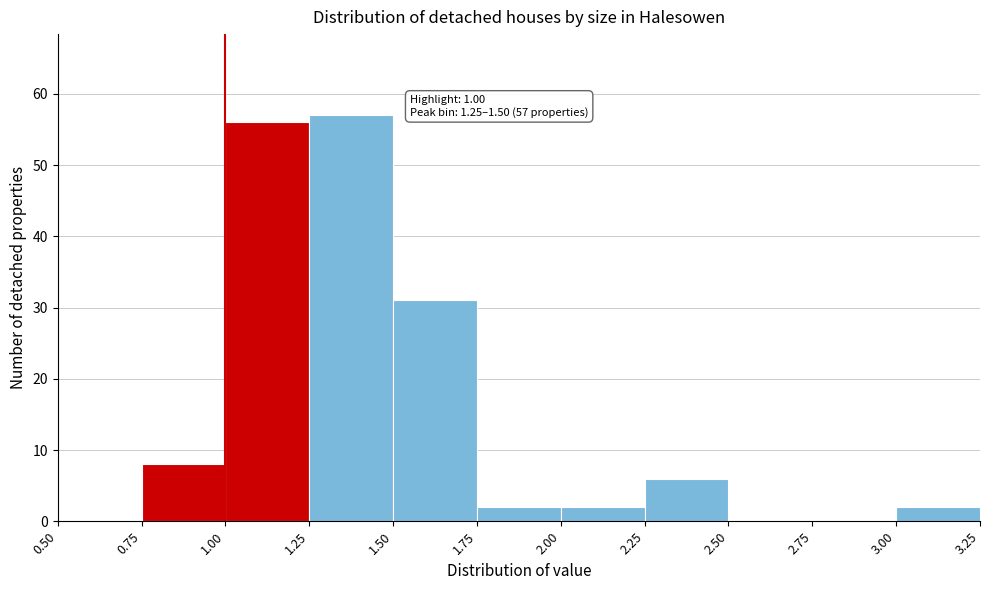

Which range on the x-axis has the tallest bar?

1.25 to 1.50